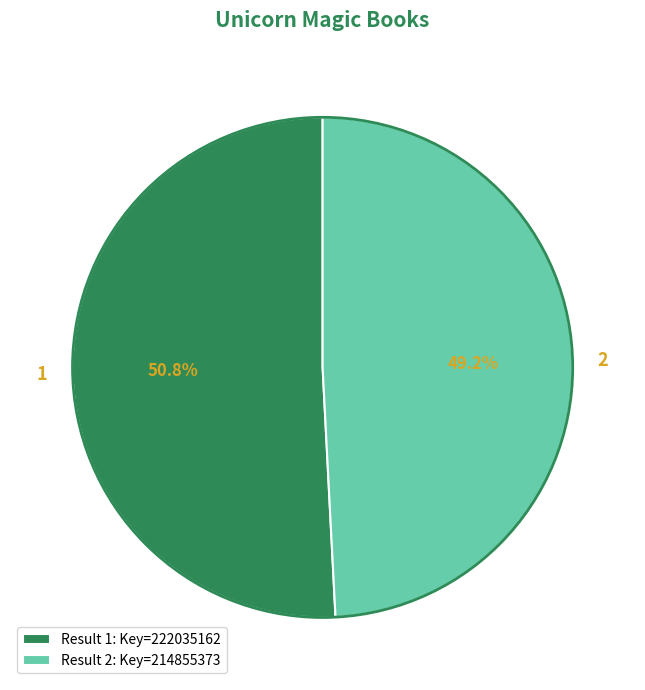

Approximately how many times larger is the value at 2 compared to 1?

1.0